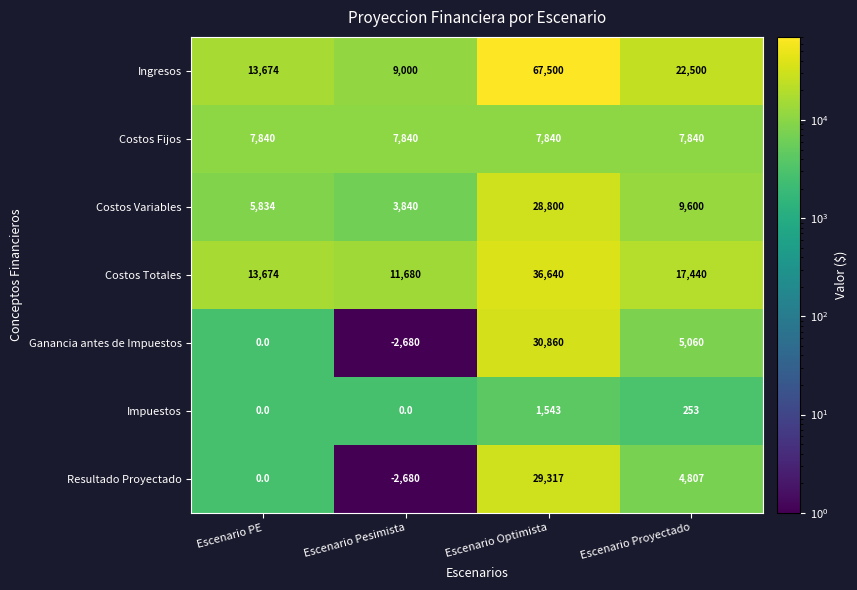

Reading left to right, list all the values displayed in this chart.

Ingresos: Escenario PE=13674	Escenario Pesimista=9000	Escenario Optimista=67500	Escenario Proyectado=22500
Costos Fijos: Escenario PE=7840	Escenario Pesimista=7840	Escenario Optimista=7840	Escenario Proyectado=7840
Costos Variables: Escenario PE=5834	Escenario Pesimista=3840	Escenario Optimista=28800	Escenario Proyectado=9600
Costos Totales: Escenario PE=13674	Escenario Pesimista=11680	Escenario Optimista=36640	Escenario Proyectado=17440
Ganancia antes de Impuestos: Escenario PE=0	Escenario Pesimista=-2680	Escenario Optimista=30860	Escenario Proyectado=5060
Impuestos: Escenario PE=0	Escenario Pesimista=0	Escenario Optimista=1543	Escenario Proyectado=253
Resultado Proyectado: Escenario PE=0	Escenario Pesimista=-2680	Escenario Optimista=29317	Escenario Proyectado=4807